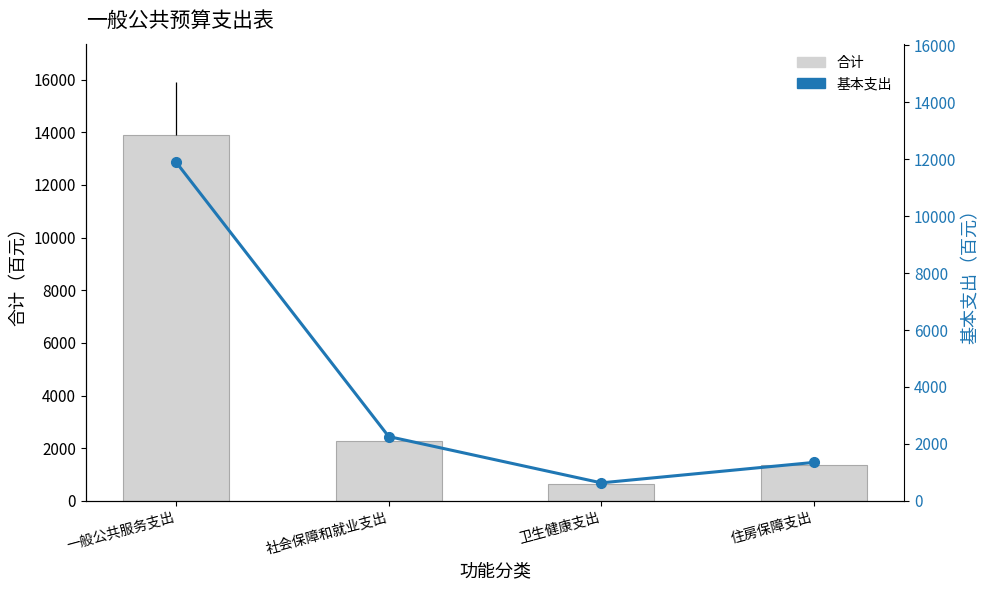

What is the average value of the 合计 series?

4534